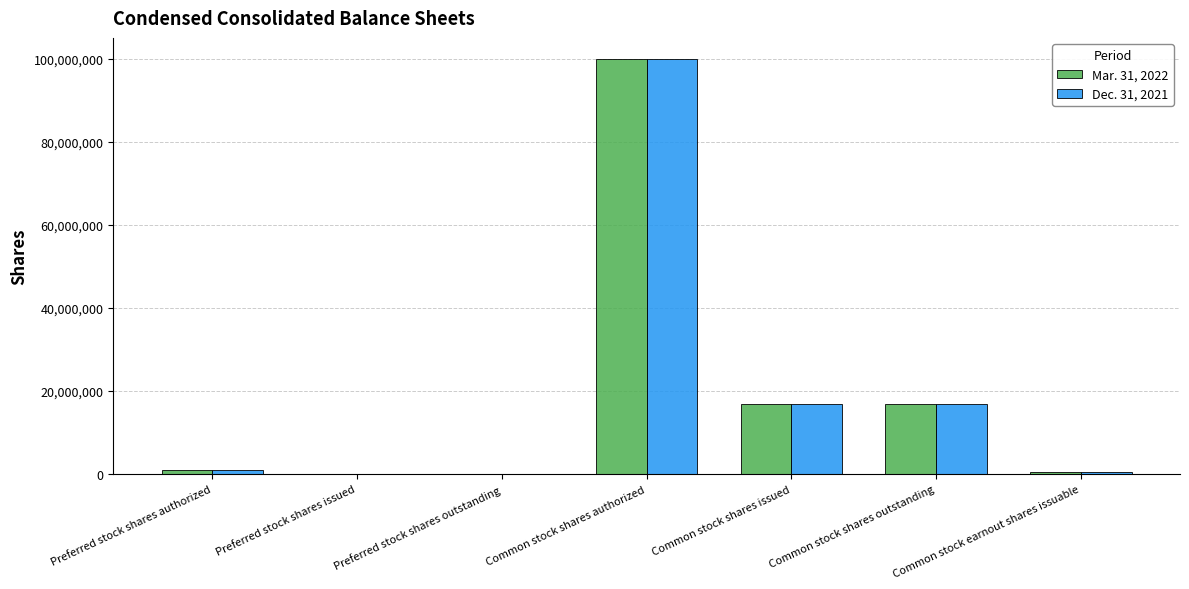

Is the value of Mar. 31, 2022 at Common stock earnout shares issuable greater than the value of Dec. 31, 2021 at Common stock shares outstanding?

No